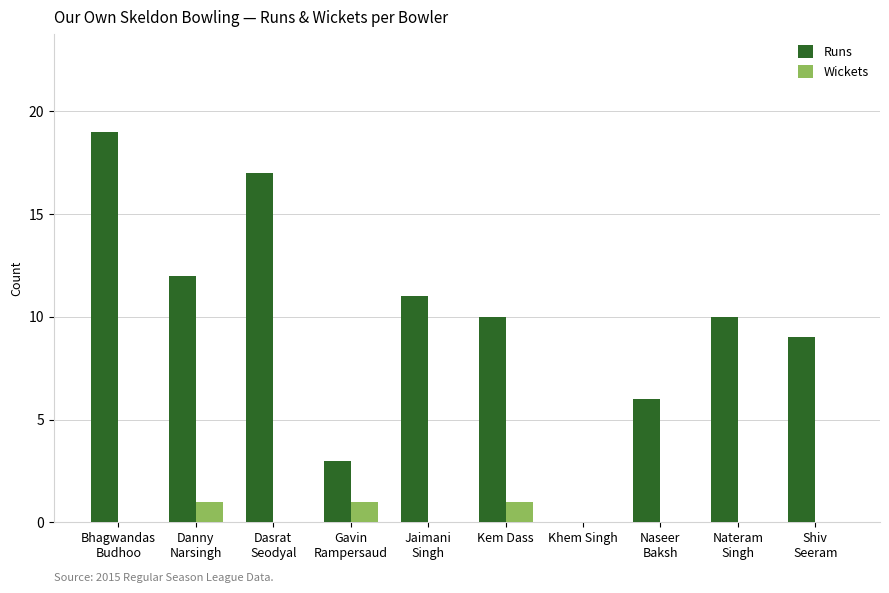

True or false: Runs has a value of 19 at Bhagwandas
Budhoo.

True